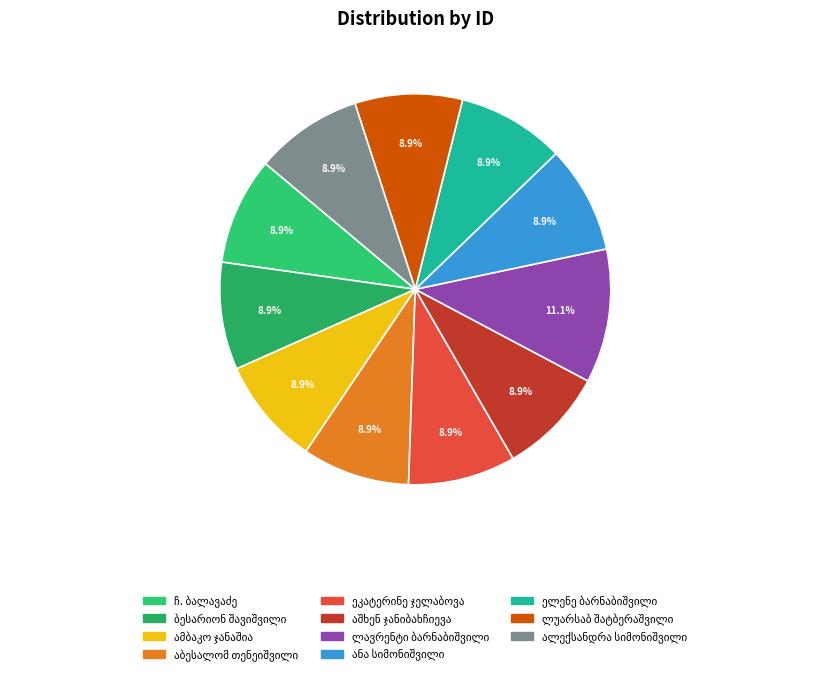

Is it true that ალექსანდრა სიმონიშვილი is 3% of the pie?

False